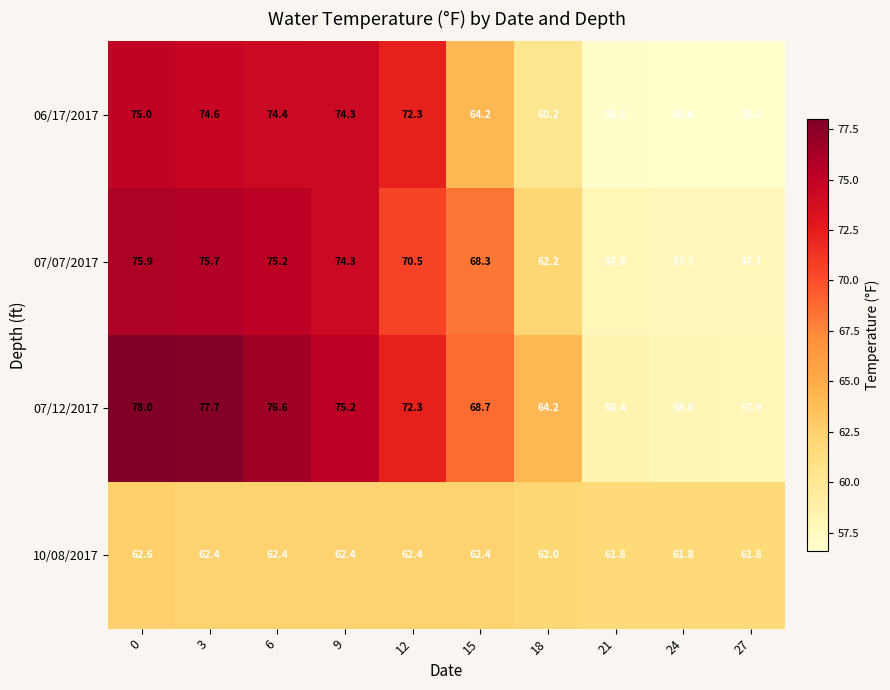

At how many categories does at least one series exceed 59?

10